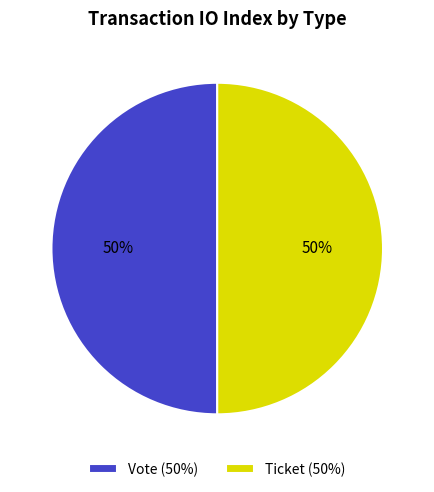

Combined, do Ticket (50%) and Vote (50%) account for over 50%?

Yes